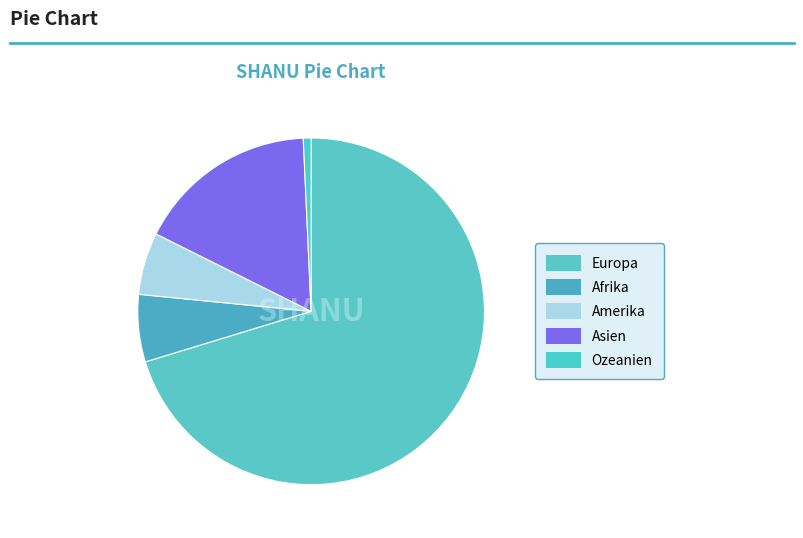

True or false: Amerika accounts for 6% of the total.

True